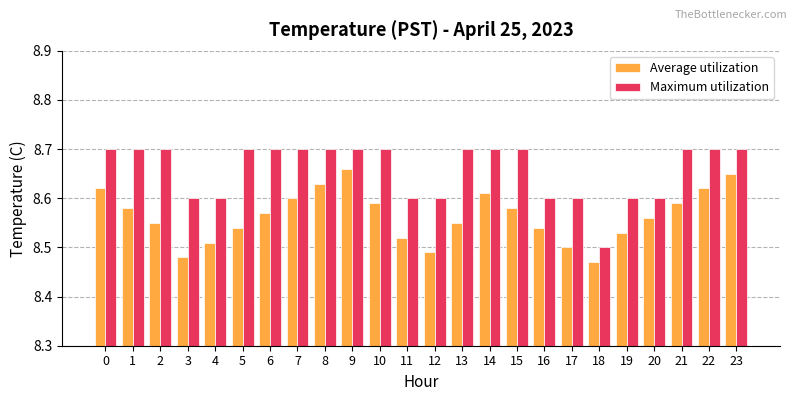

Which series has the widest spread of values?

Maximum utilization